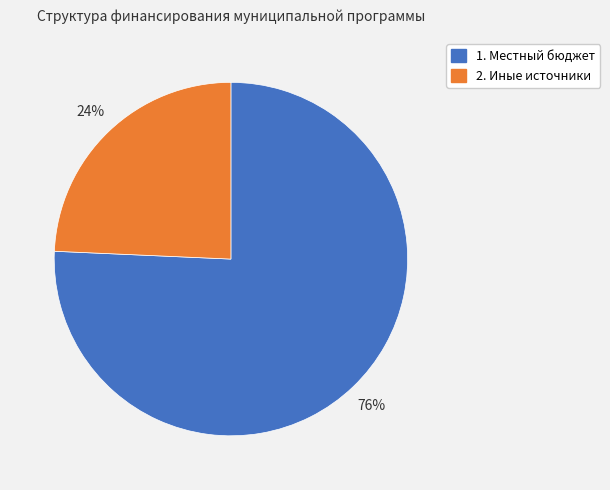

What is the largest slice in the pie chart?

1. Местный бюджет